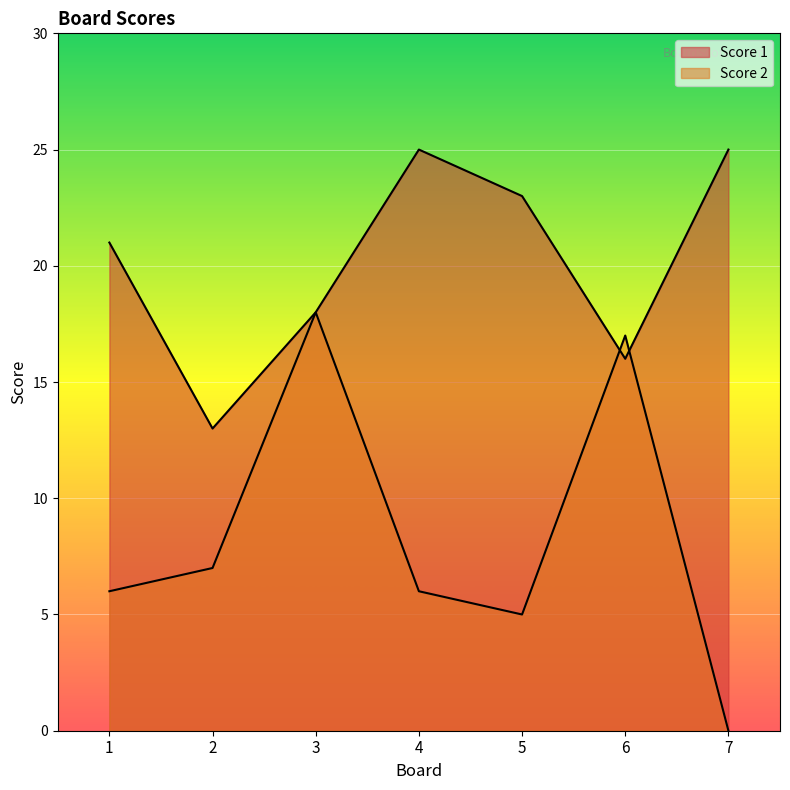

Rank the categories by Score 1 value from lowest to highest.

2, 6, 3, 1, 5, 4, 7